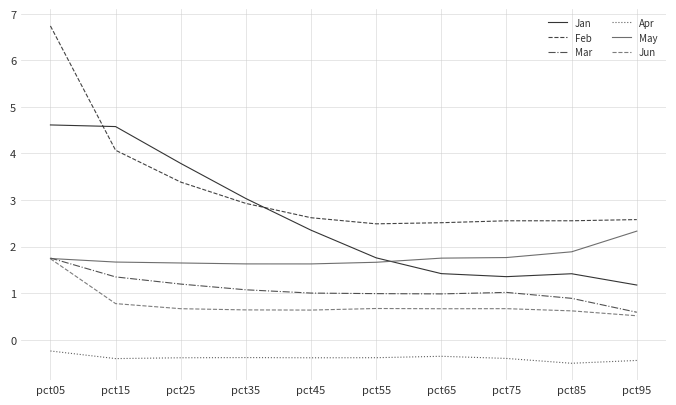

Which series has the largest range (max minus min)?

Feb